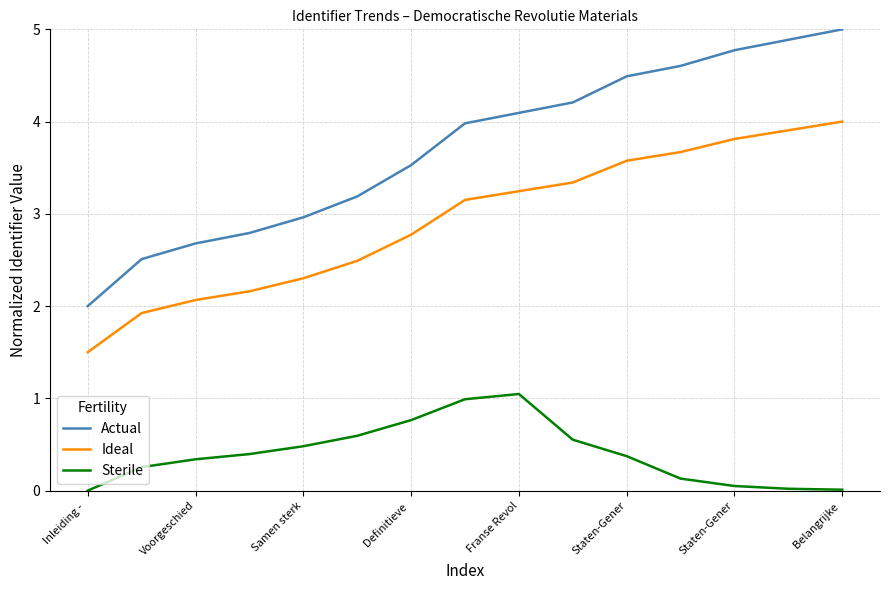

True or false: Sterile and Ideal cross at least once.

False